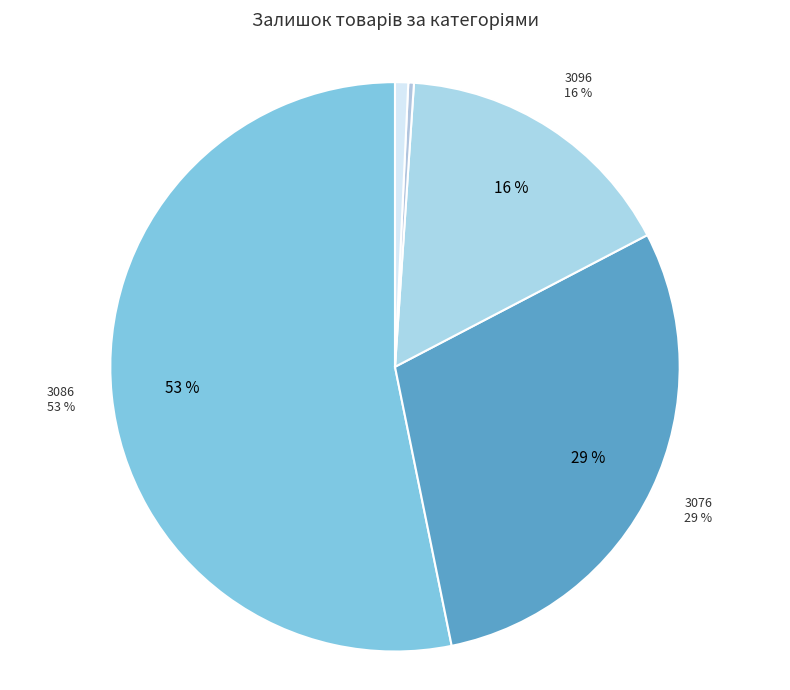

Does any single category account for the majority?

Yes